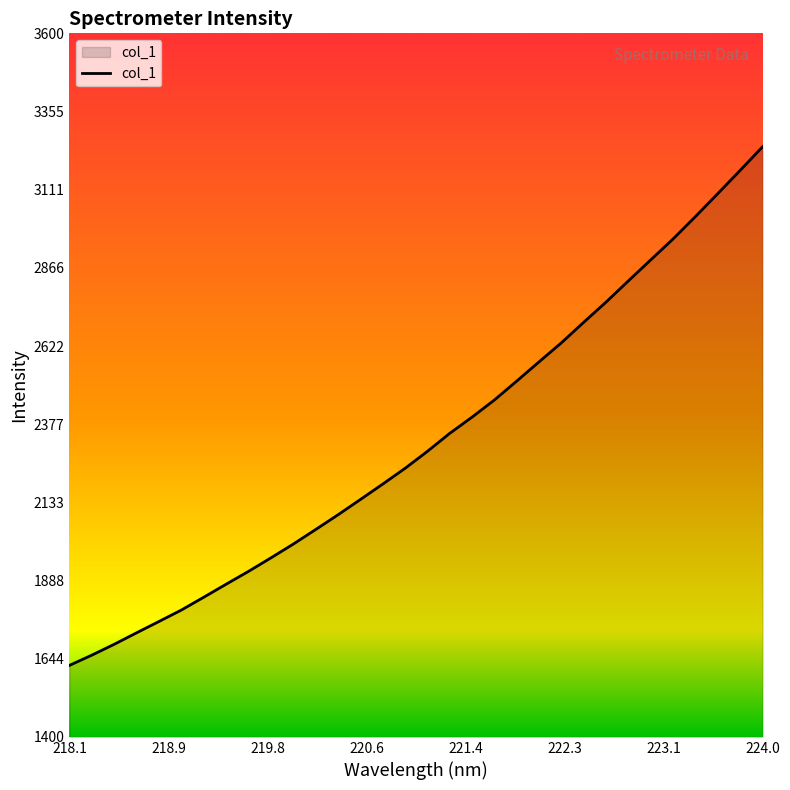

What is the difference between the maximum and minimum values?

1621.9